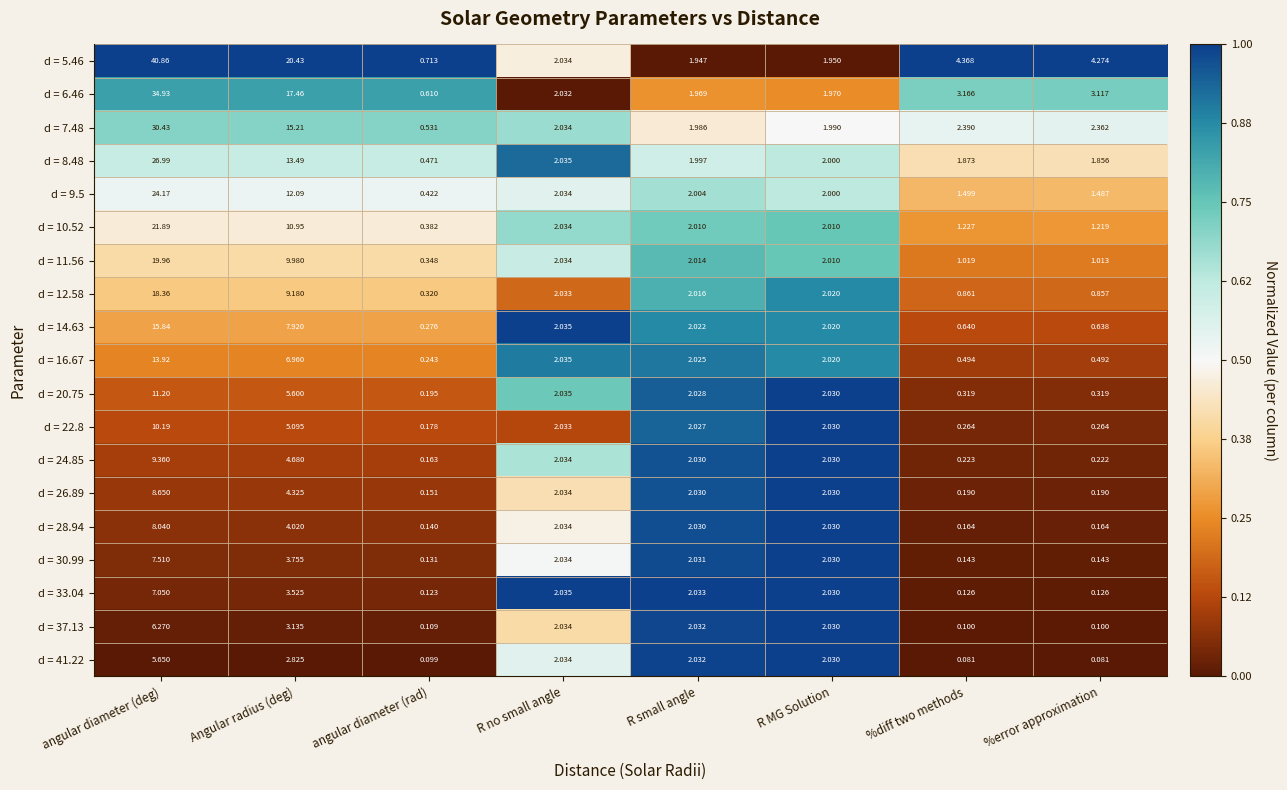

At which label is d = 28.94 closest to 4?

Angular radius (deg)